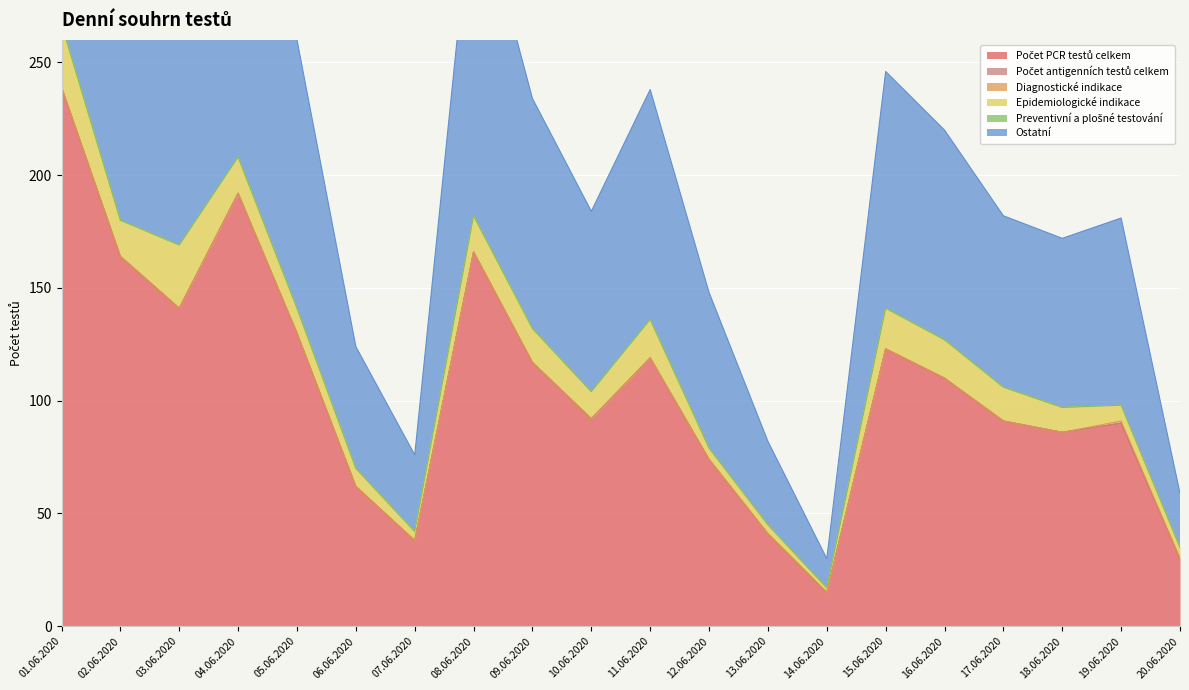

Which series has the widest spread of values?

Počet PCR testů celkem